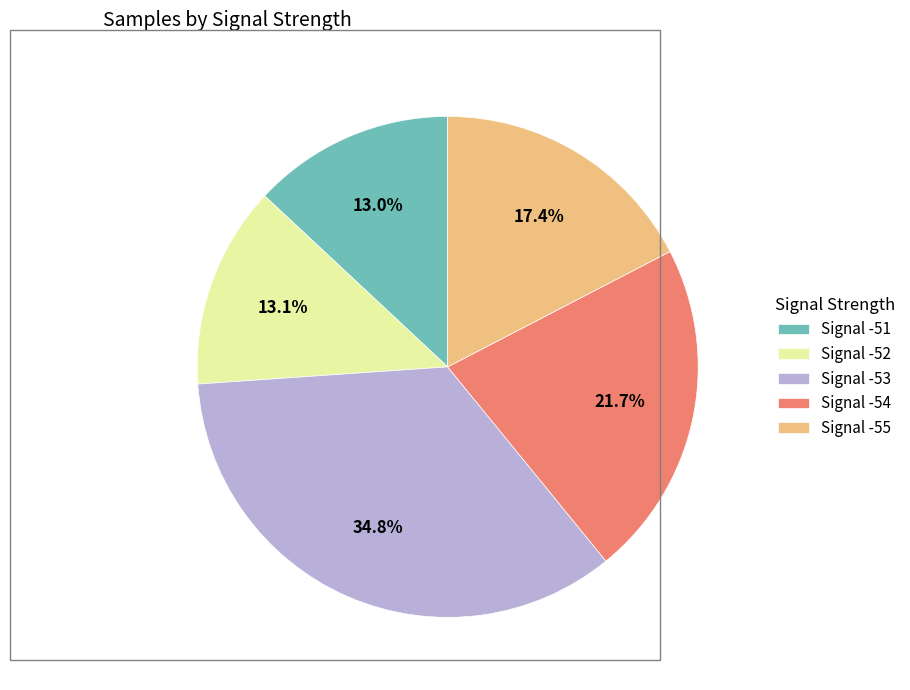

How many segments does this pie chart have?

5